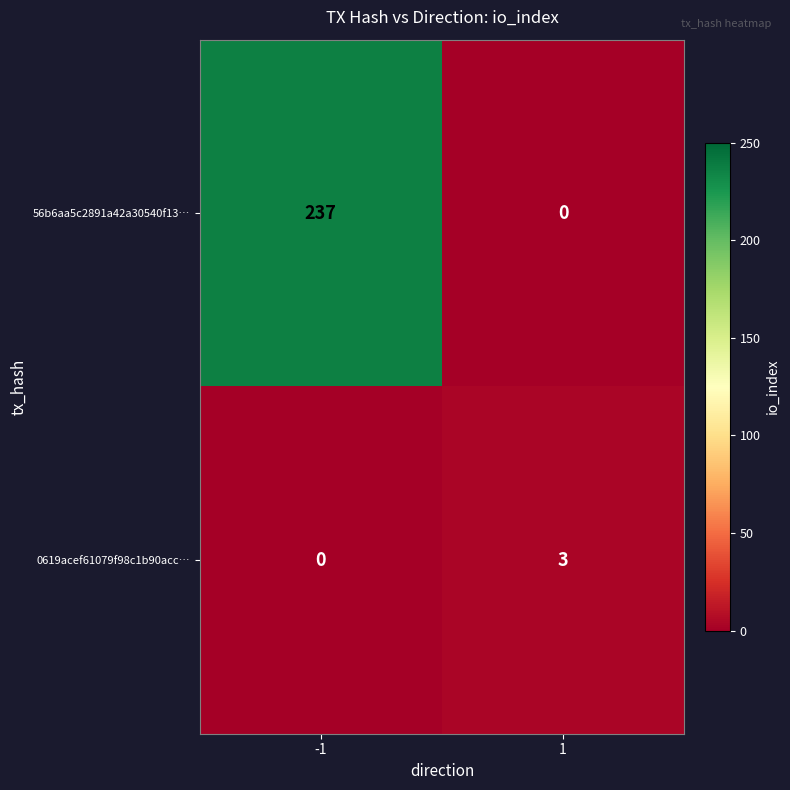

What is the difference between the highest and lowest values at 1?

3